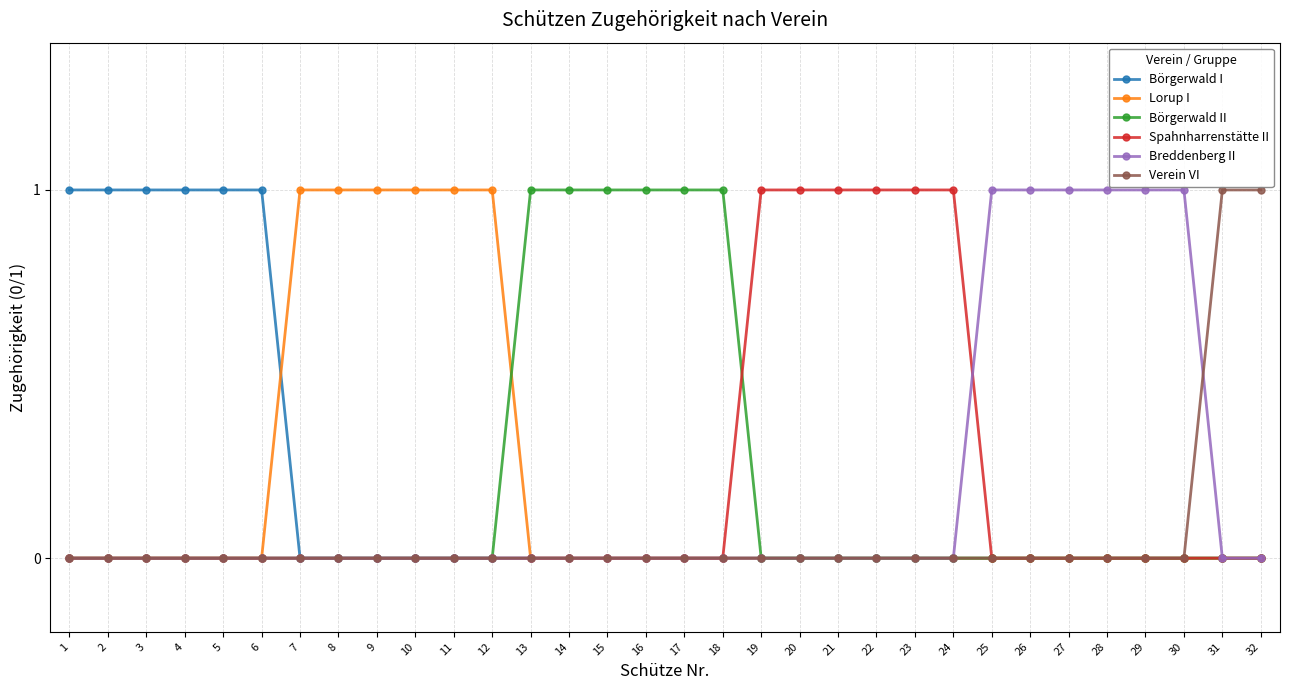

Does the chart have visible grid lines?

Yes